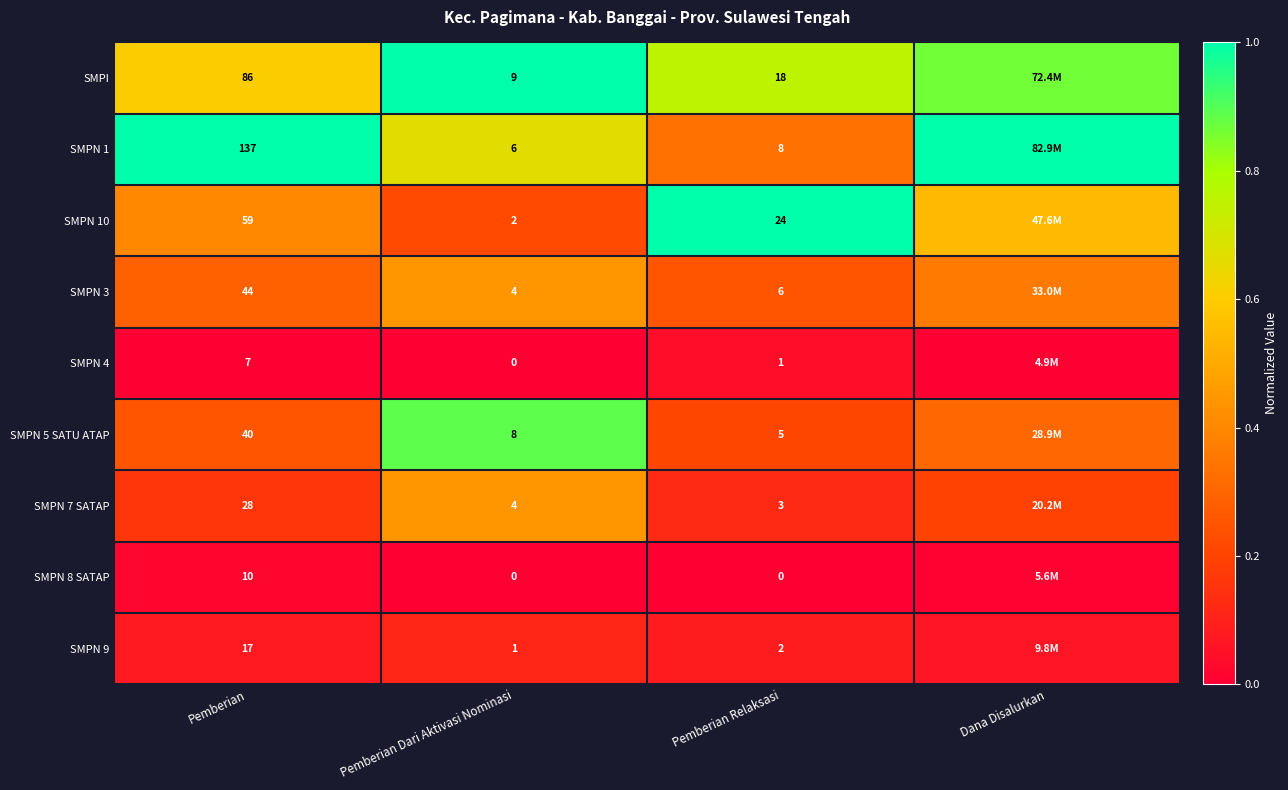

Is the value of SMPN 5 SATU ATAP at Pemberian Dari Aktivasi Nominasi greater than the value of SMPN 8 SATAP at Dana Disalurkan?

Yes